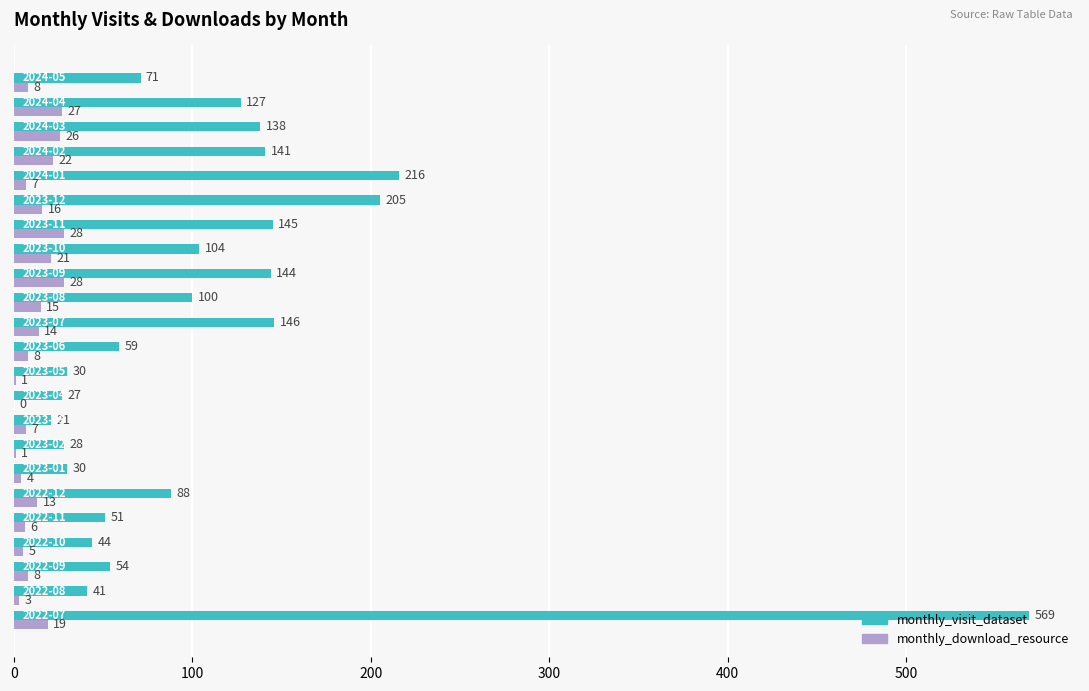

Which series has the largest total across all categories?

monthly_visit_dataset